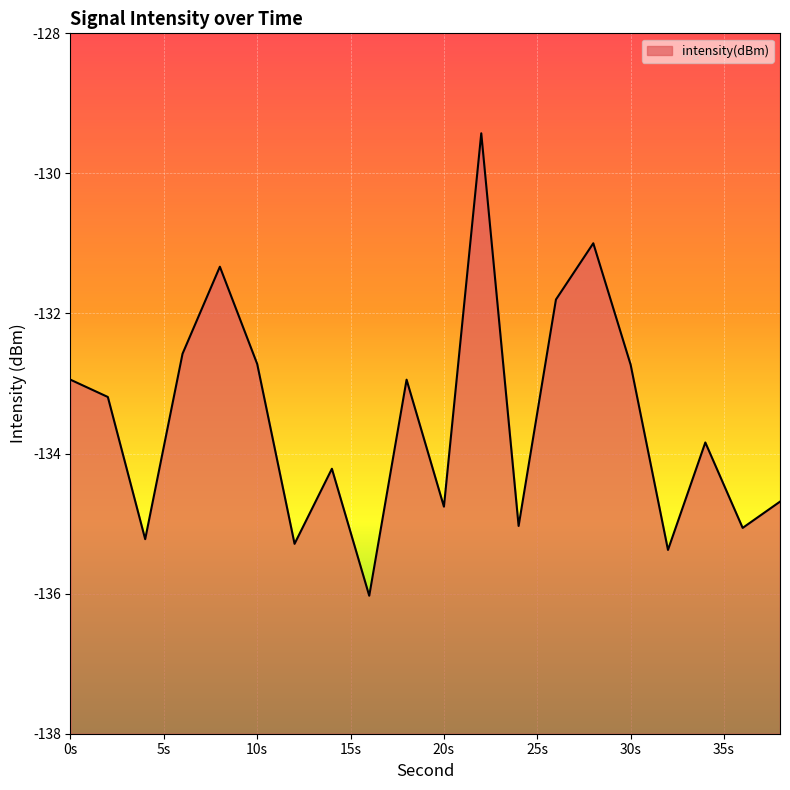

List the labels in order of value, largest first.

22, 28, 8, 26, 6, 10, 30, 18, 0, 2, 34, 14, 38, 20, 24, 36, 4, 12, 32, 16